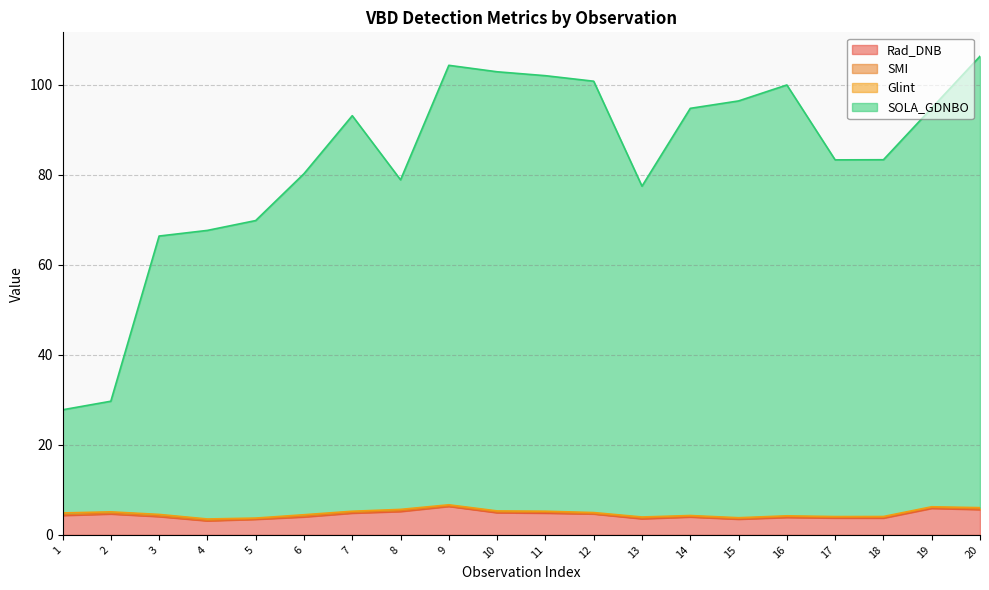

Which label corresponds to the largest value in the chart?

20